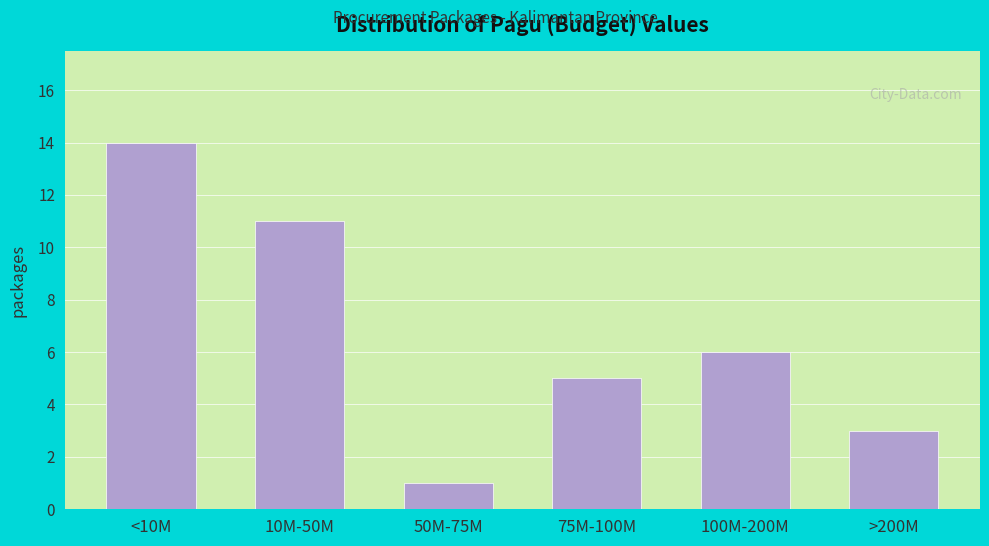

Reading left to right, list all the values displayed in this chart.

14	11	1	5	6	3